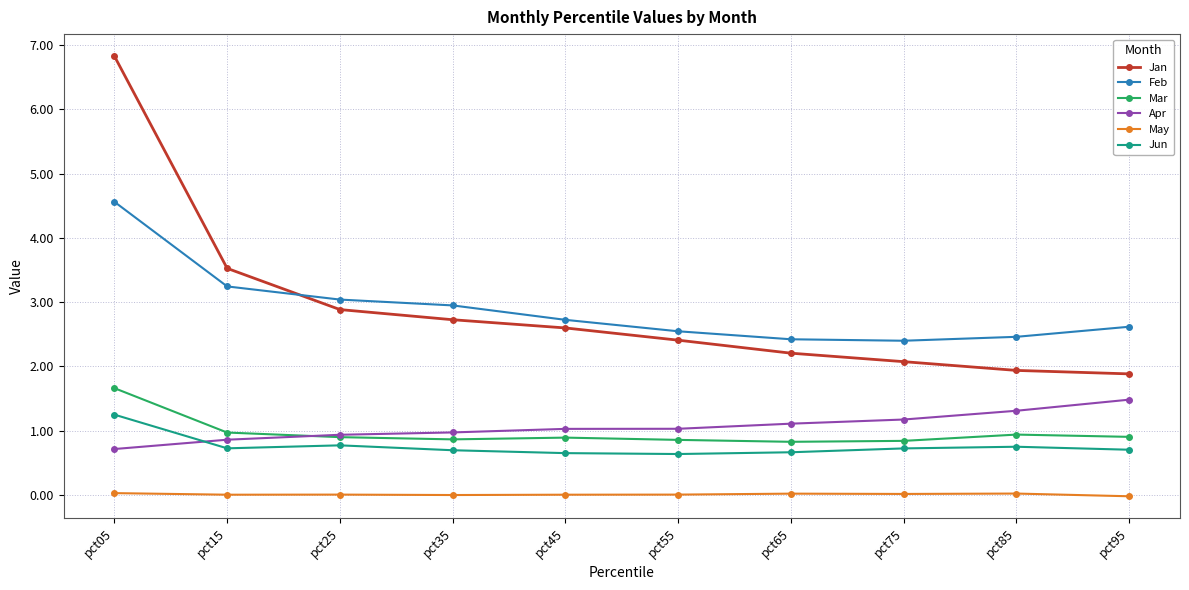

Does the chart display data point markers on the line(s)?

Yes